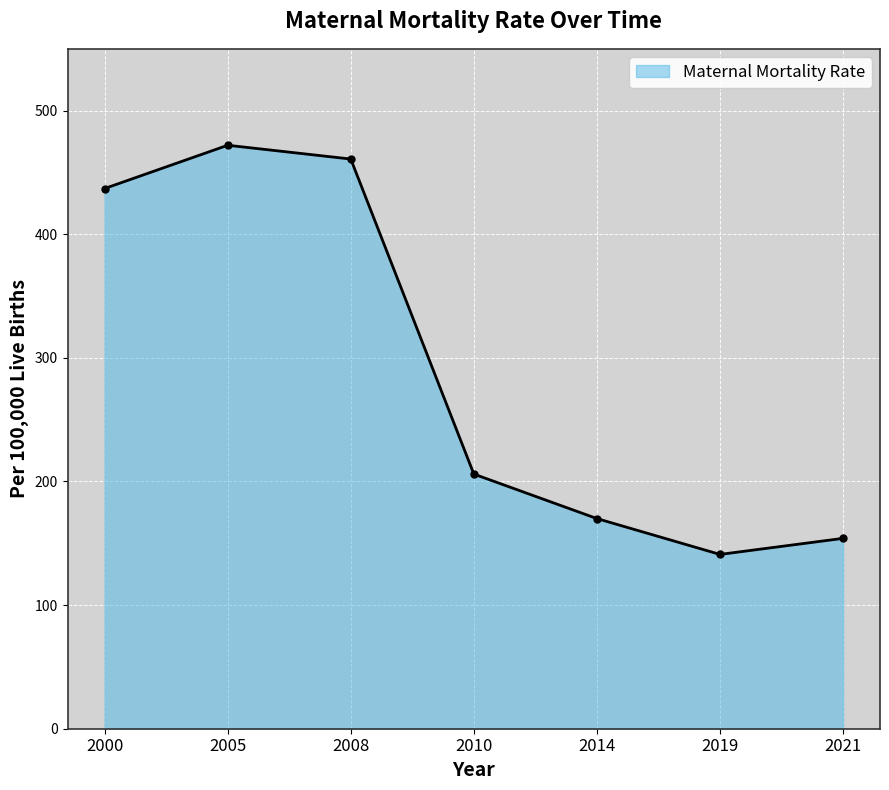

Approximately how many times larger is the value at 2000 compared to 2008?

0.9